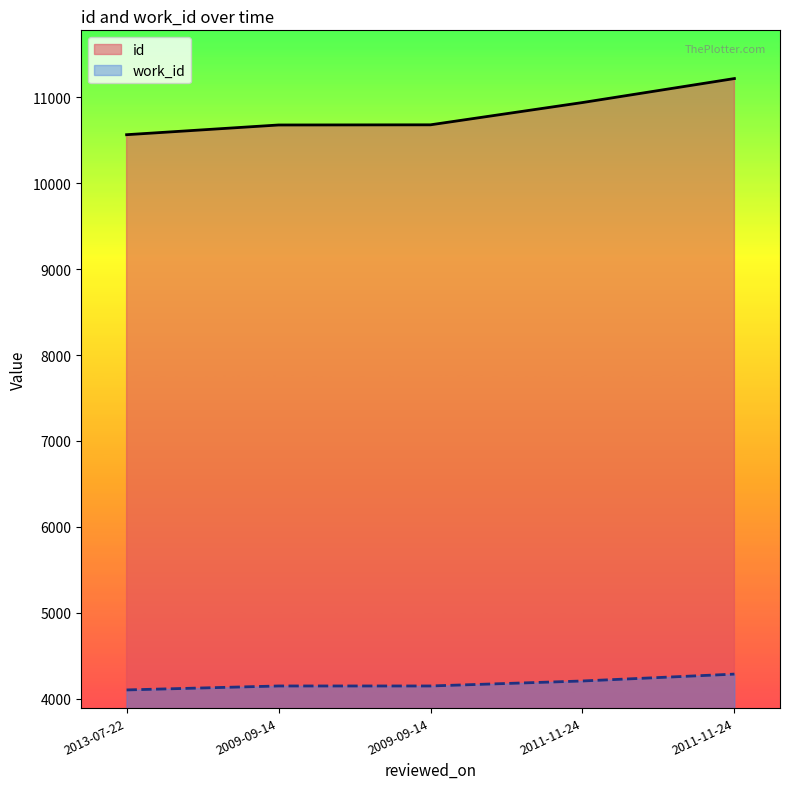

How many data points in id are above 10677?

2